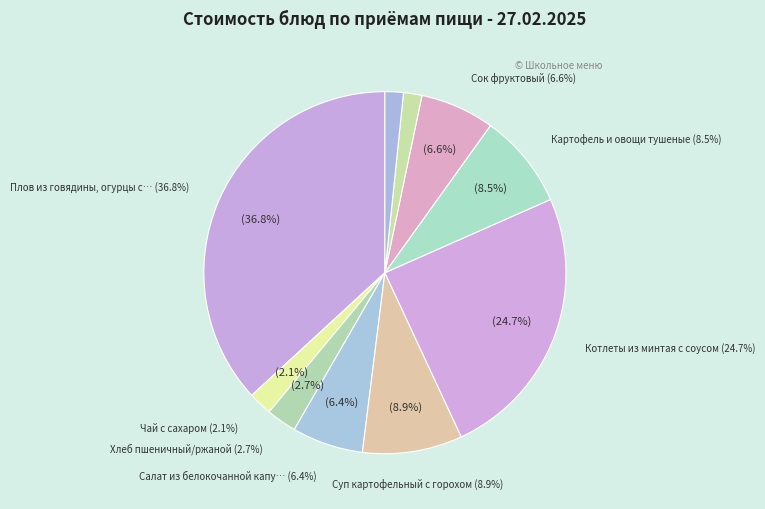

Rank the categories by value from highest to lowest.

Плов из говядины, огурцы соленые, Котлеты из минтая с соусом, Суп картофельный с горохом, Картофель и овощи тушеные, Сок фруктовый, Салат из белокочанной капусты, Хлеб пшеничный/ржаной, Чай с сахаром, Хлеб пшеничный (обед), Хлеб ржаной (обед)